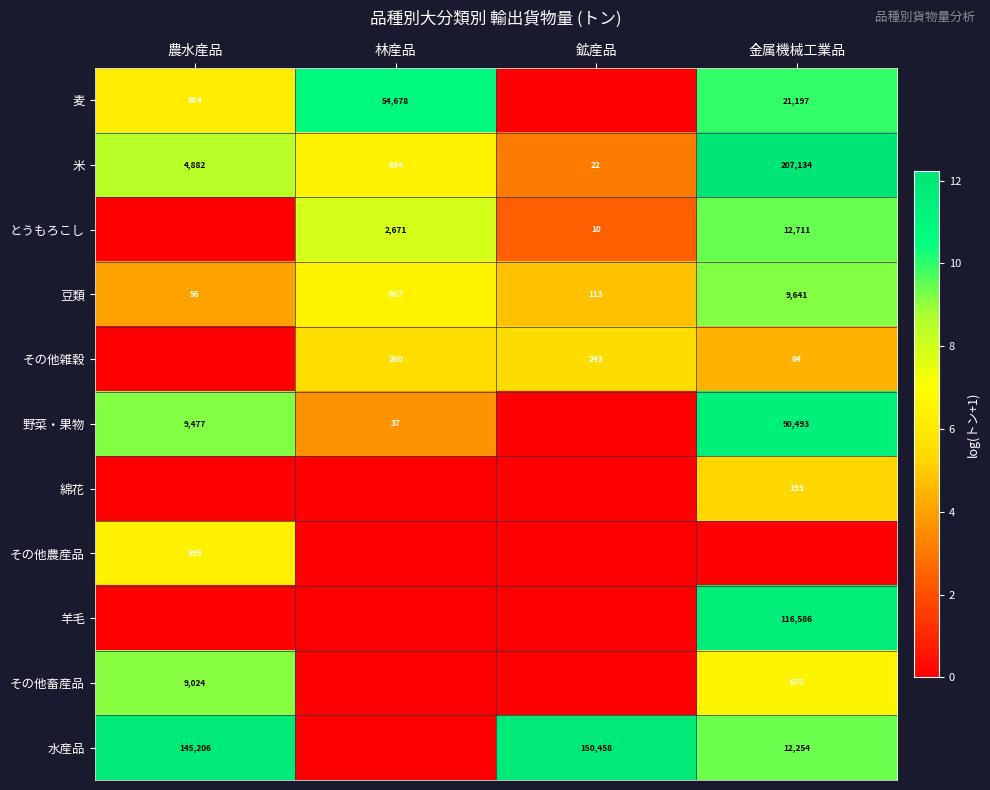

The 米 series shows 207134 at 金属機械工業品. True or false?

True